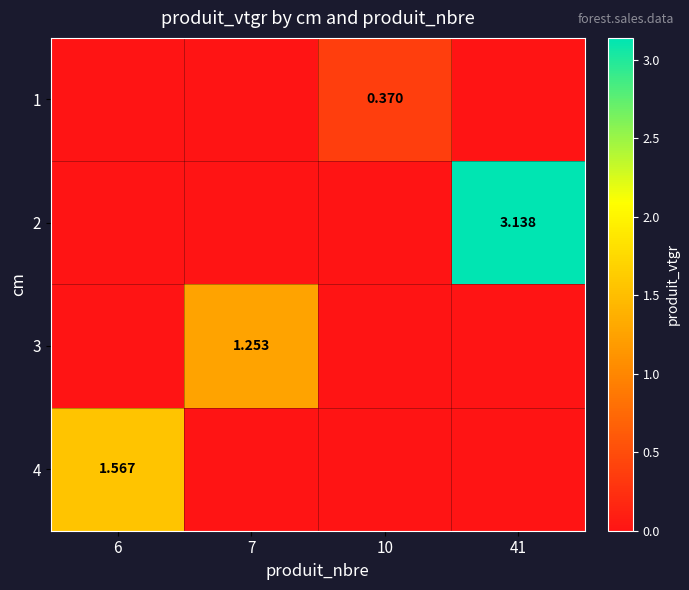

Is the value of 4 at 41 greater than the value of 2 at 10?

No